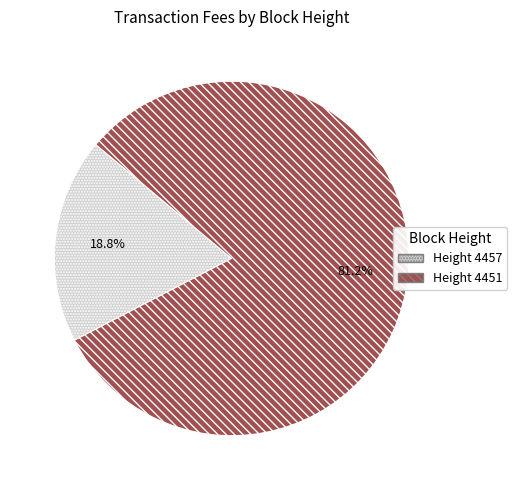

Between Height 4451 and Height 4457, which is larger?

Height 4451